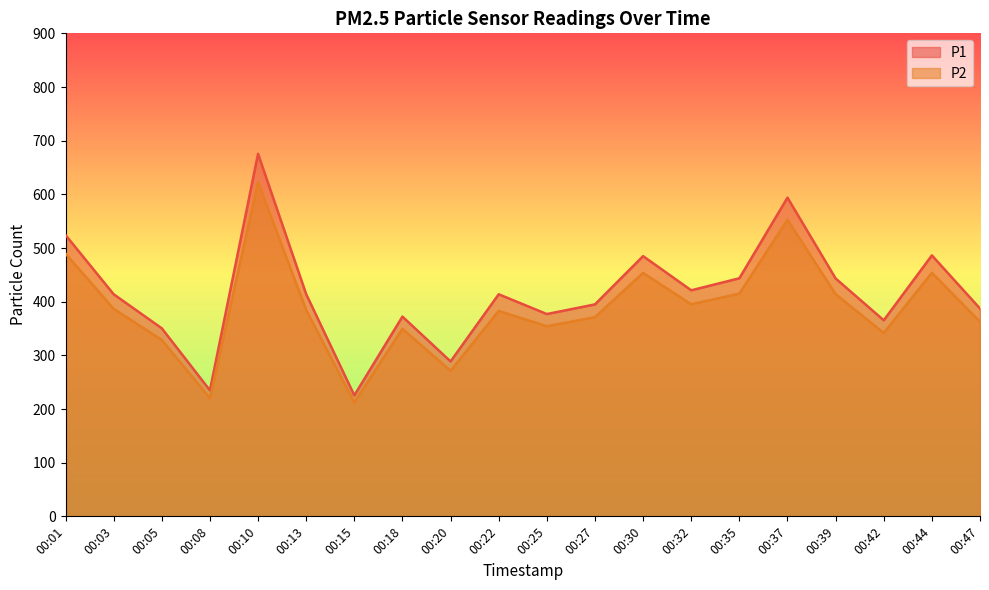

True or false: P1 and P2 cross at least once.

False